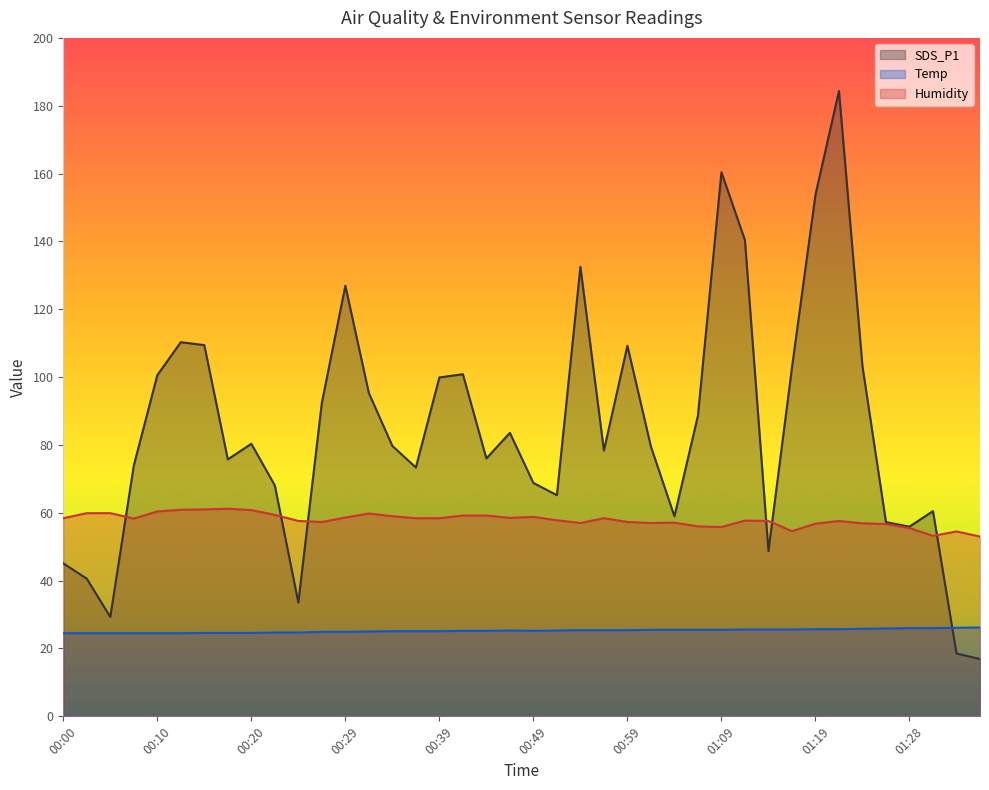

Read the Temp value at 00:25.

24.7